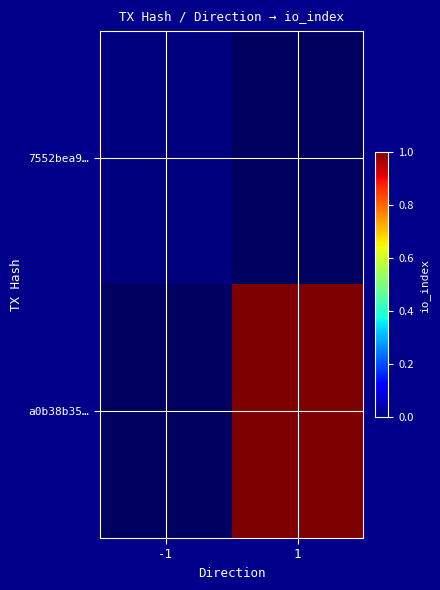

The 7552bea9… series shows 0.0 at -1. True or false?

True